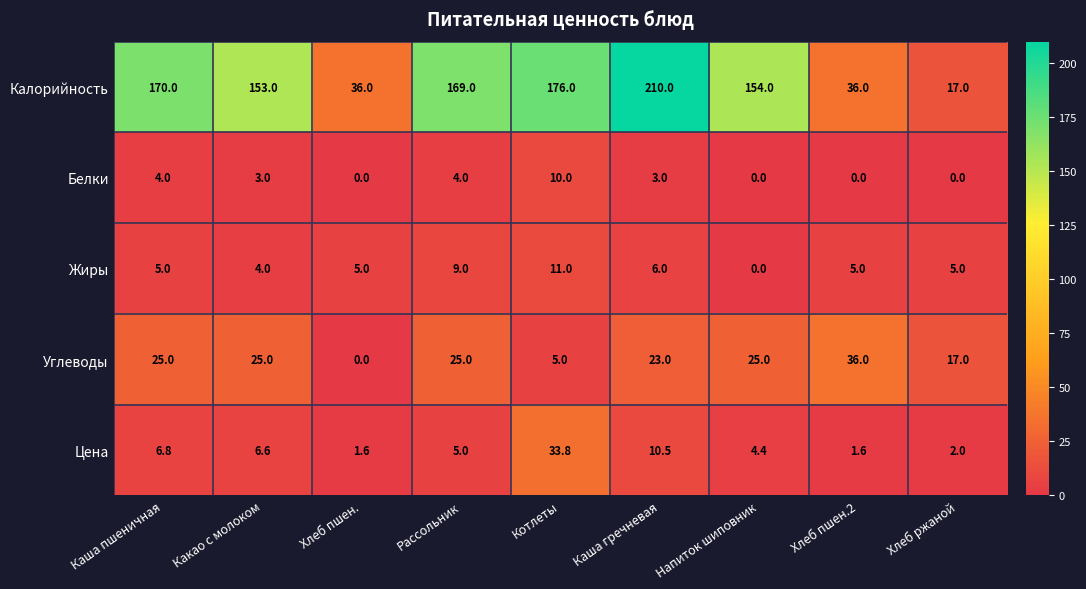

At which label does Белки first exceed 3?

Каша пшеничная